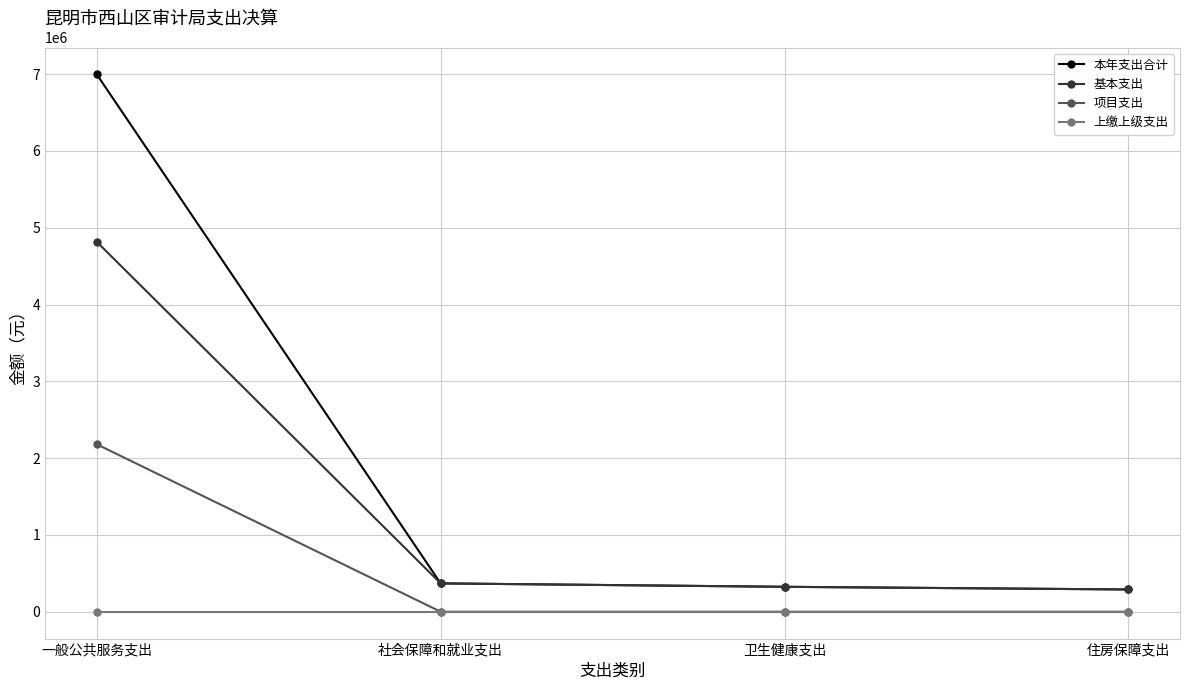

True or false: 本年支出合计 and 上缴上级支出 cross at least once.

False